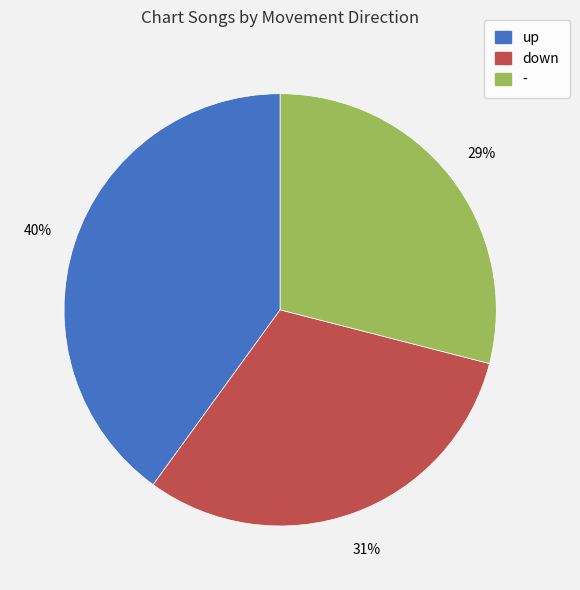

The - slice represents 22% of the pie. True or false?

False